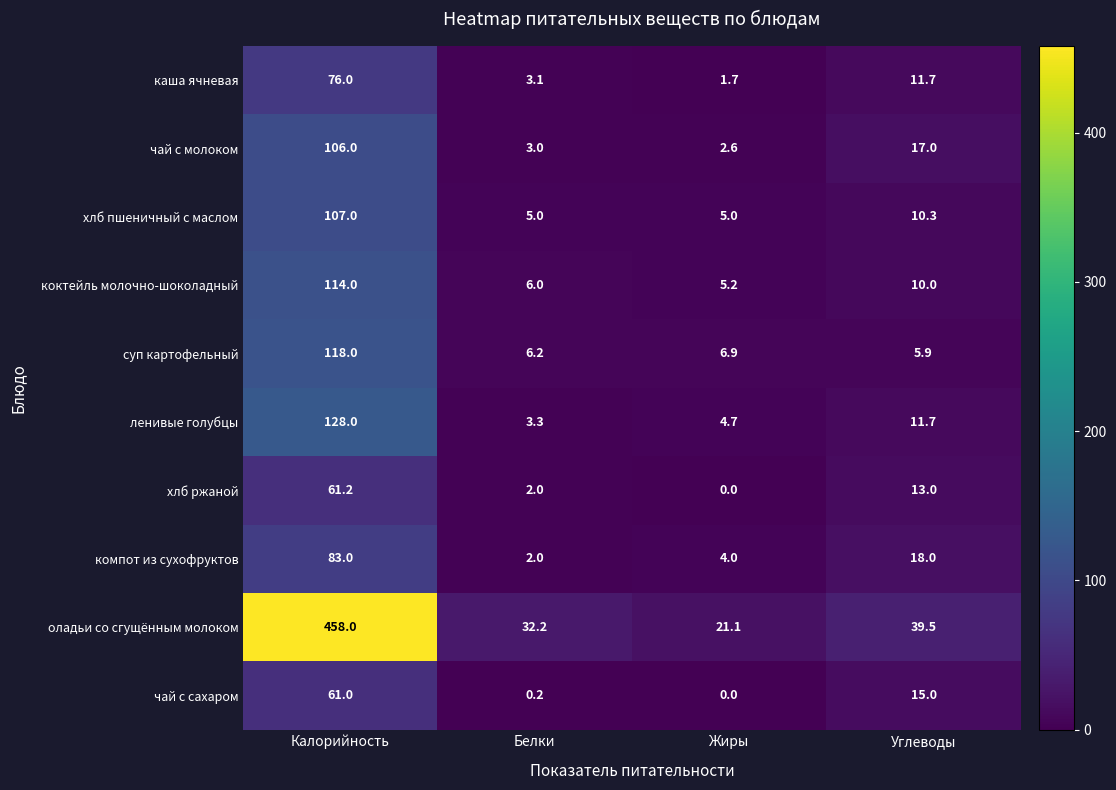

Between Жиры and Углеводы, which series saw the biggest shift?

оладьи со сгущённым молоком